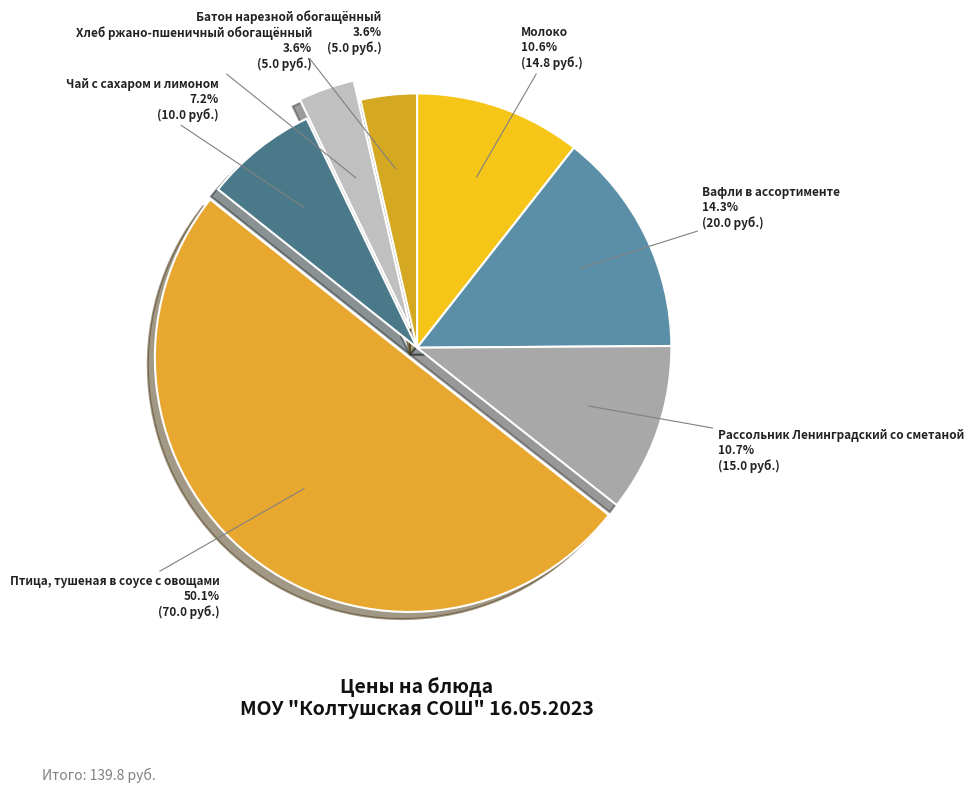

True or false: Птица, тушеная в соусе с овощами accounts for 50% of the total.

True